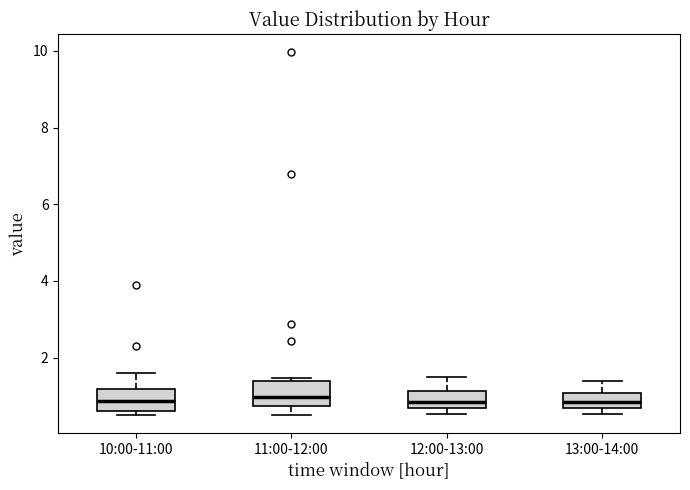

Where is the upper edge of the box for 11:00-12:00 on the y-axis? The values are not printed on the chart, so give them approximately, as read against the axis.

1.4